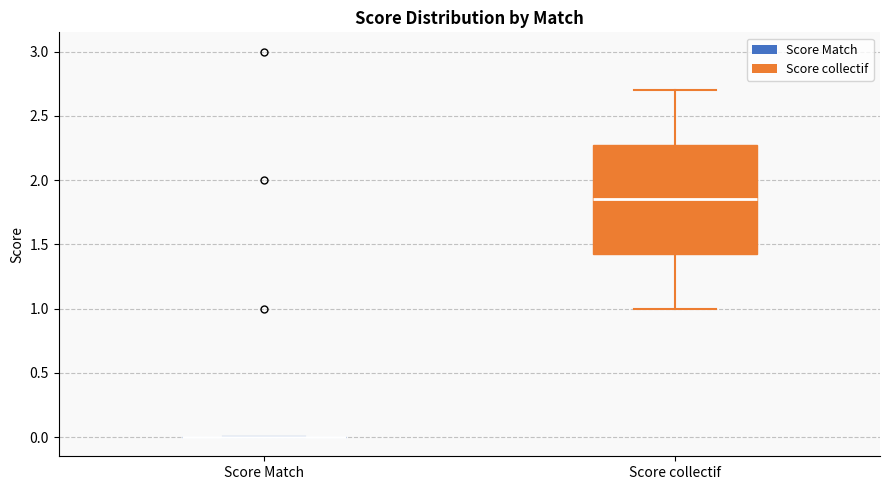

Comparing the boxes themselves (not the whiskers), which one is the tallest?

Score collectif